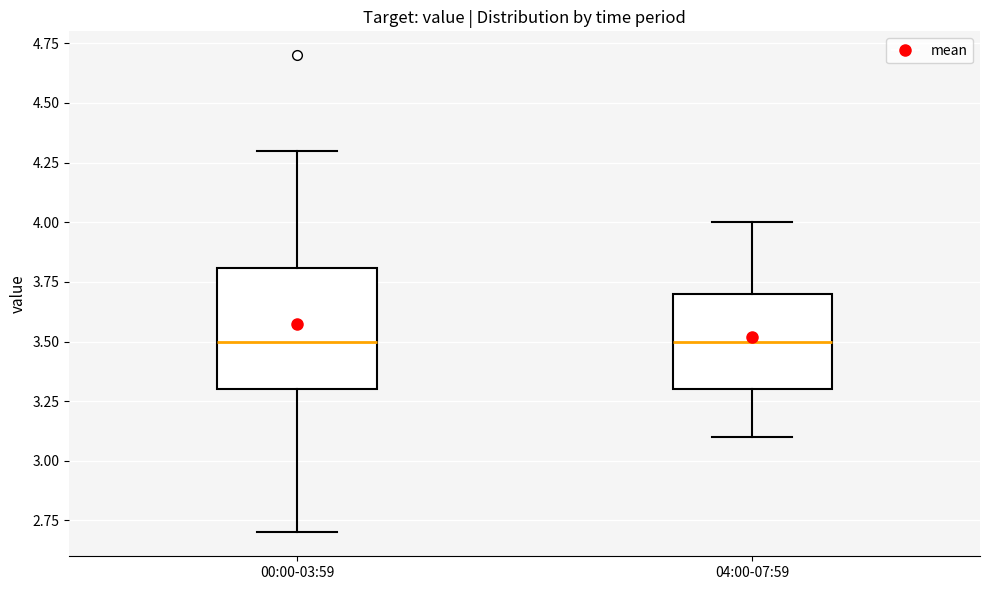

Where does the lower whisker of the box for 04:00-07:59 end on the y-axis? The values are not printed on the chart, so give them approximately, as read against the axis.

3.1